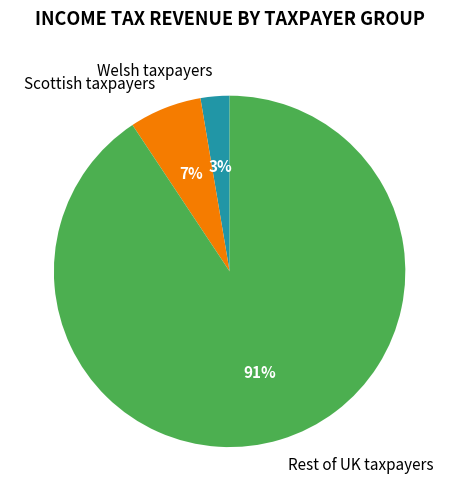

What is the majority slice?

Rest of UK taxpayers